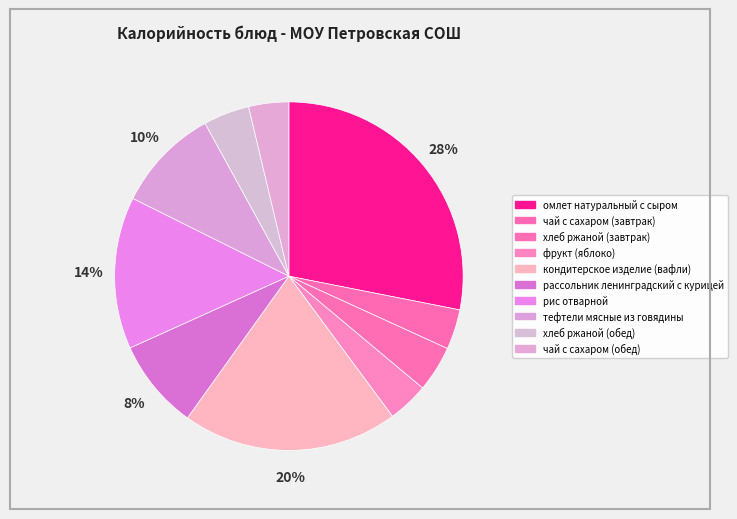

Count the number of slices in the pie.

10